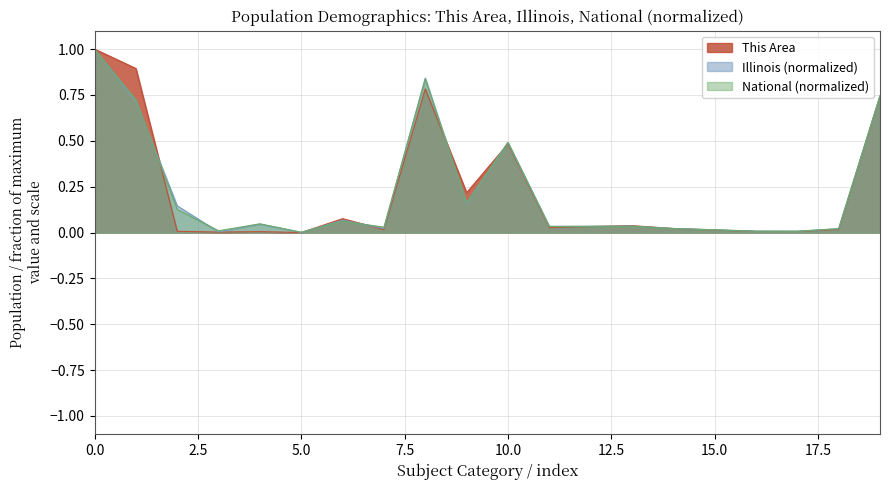

Which series has the largest range (max minus min)?

This Area